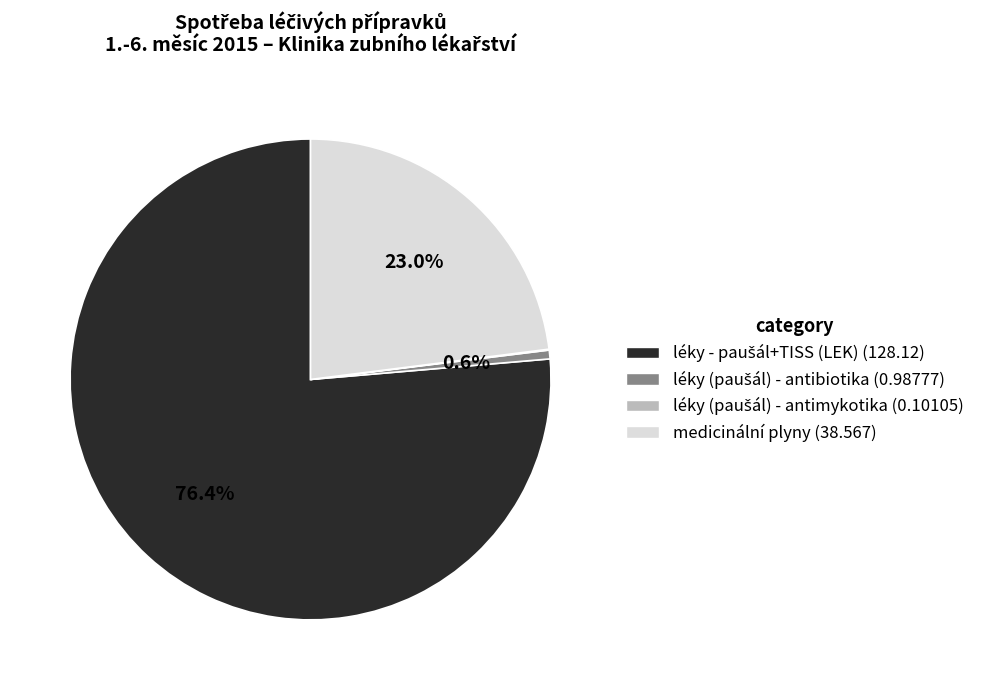

Does any single category account for the majority?

Yes